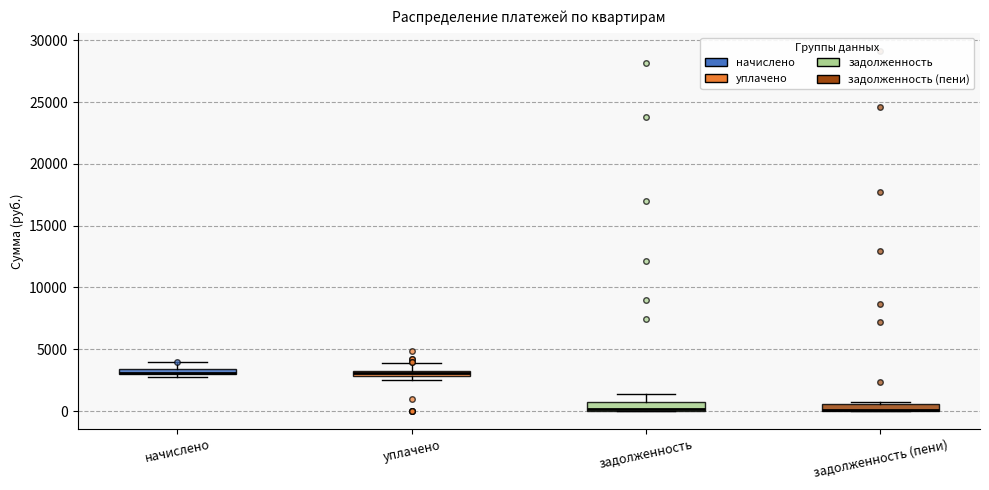

Where is the lower edge of the box for уплачено on the y-axis? The values are not printed on the chart, so give them approximately, as read against the axis.

3000